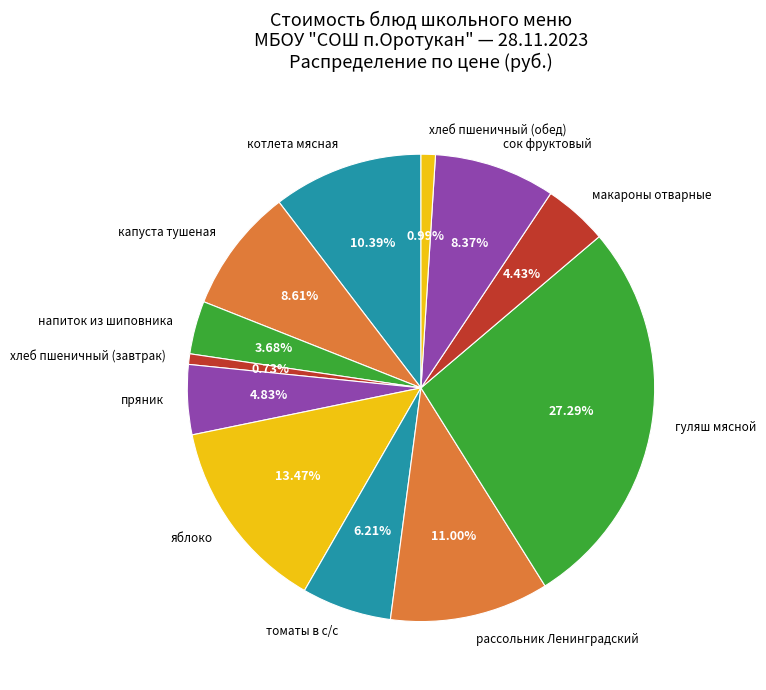

True or false: макароны отварные accounts for 12% of the total.

False